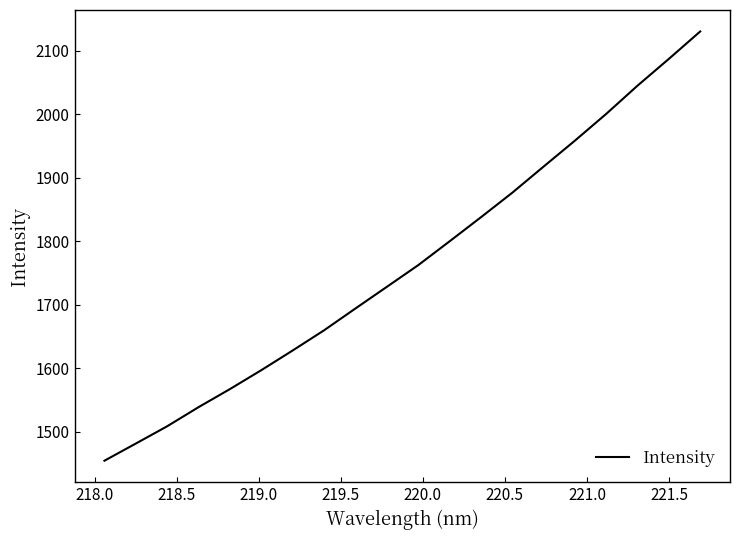

What is the minimum value shown in the chart?

1454.1